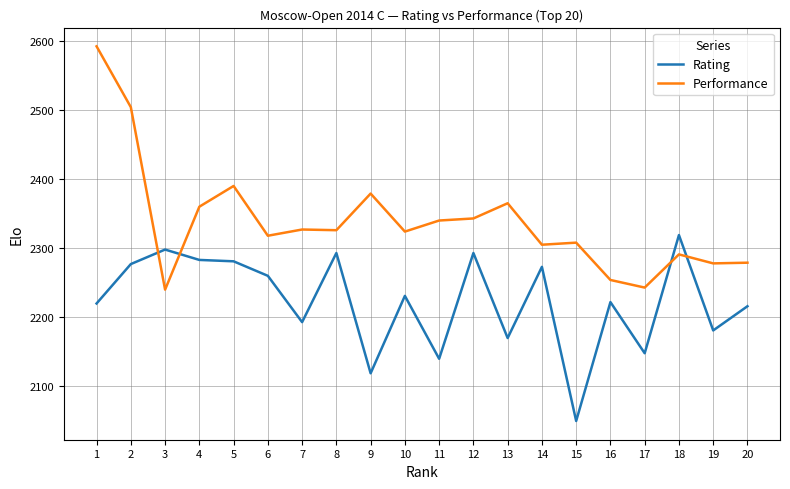

Where do Performance and Rating first cross each other?

2 and 3